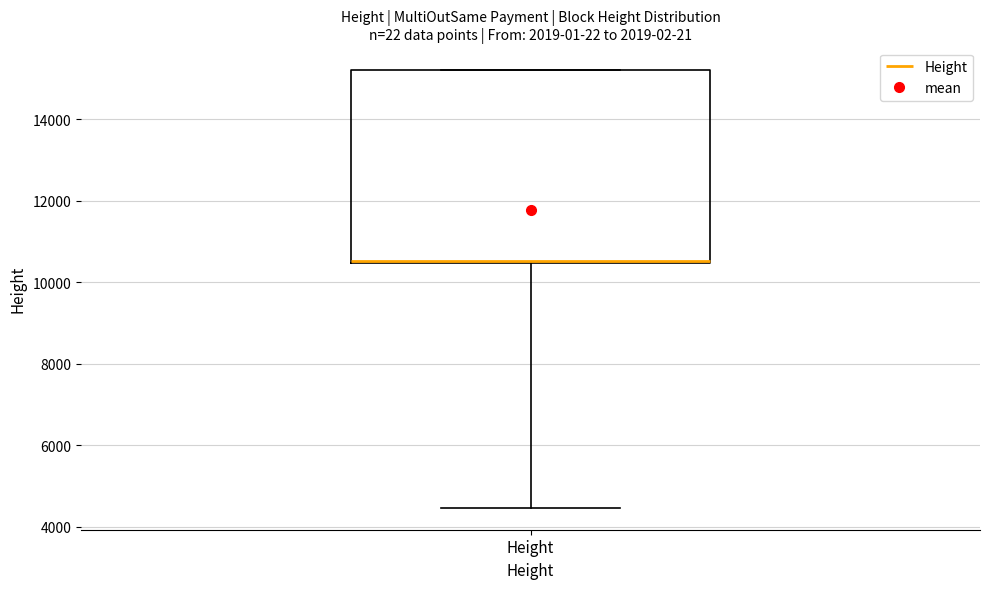

Where is the upper edge of the box for Height on the y-axis? The values are not printed on the chart, so give them approximately, as read against the axis.

15200